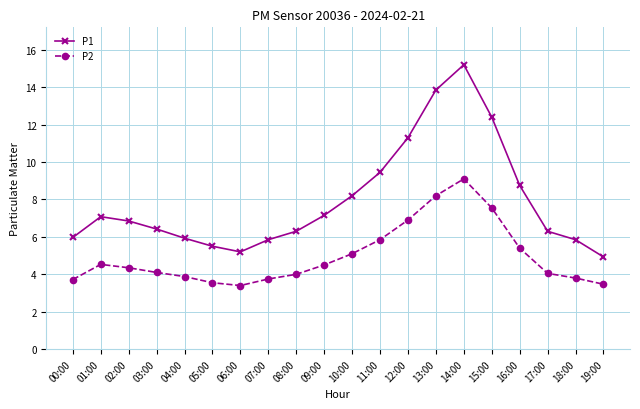

Does the chart have visible grid lines?

Yes